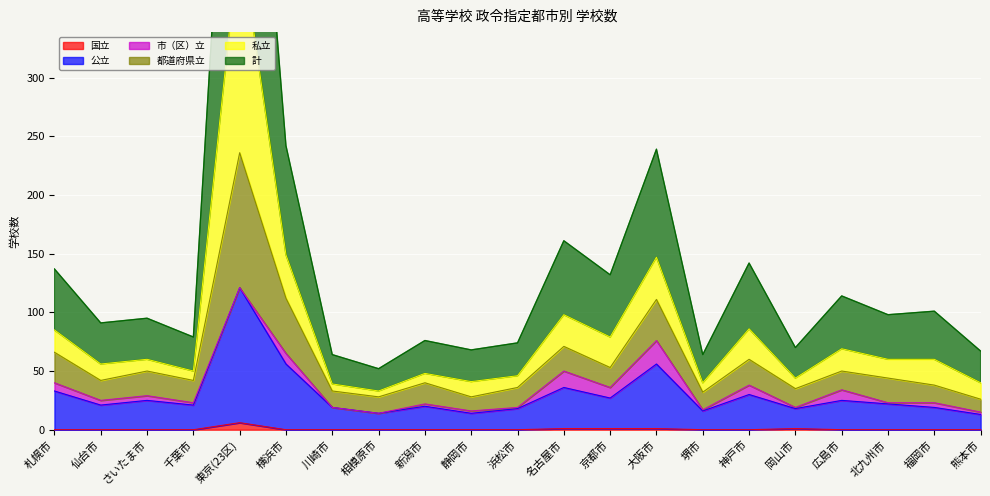

The 国立 series shows 0 at 札幌市. True or false?

True